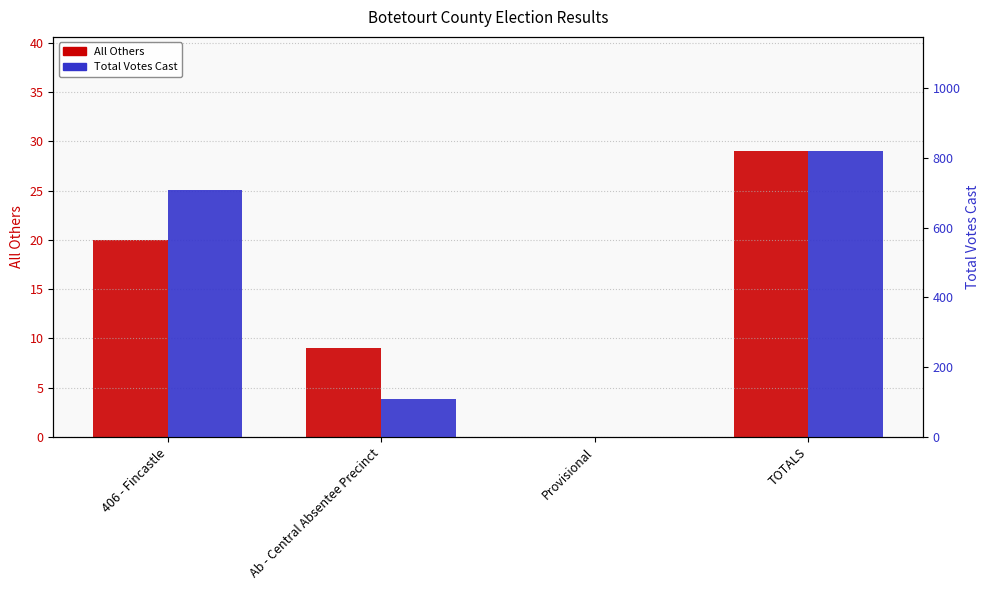

Reading right to left, list all the values displayed in this chart.

All Others: TOTALS=29	Provisional=0	Ab - Central Absentee Precinct=9	406 - Fincastle=20
Total Votes Cast: TOTALS=819	Provisional=0	Ab - Central Absentee Precinct=110	406 - Fincastle=709